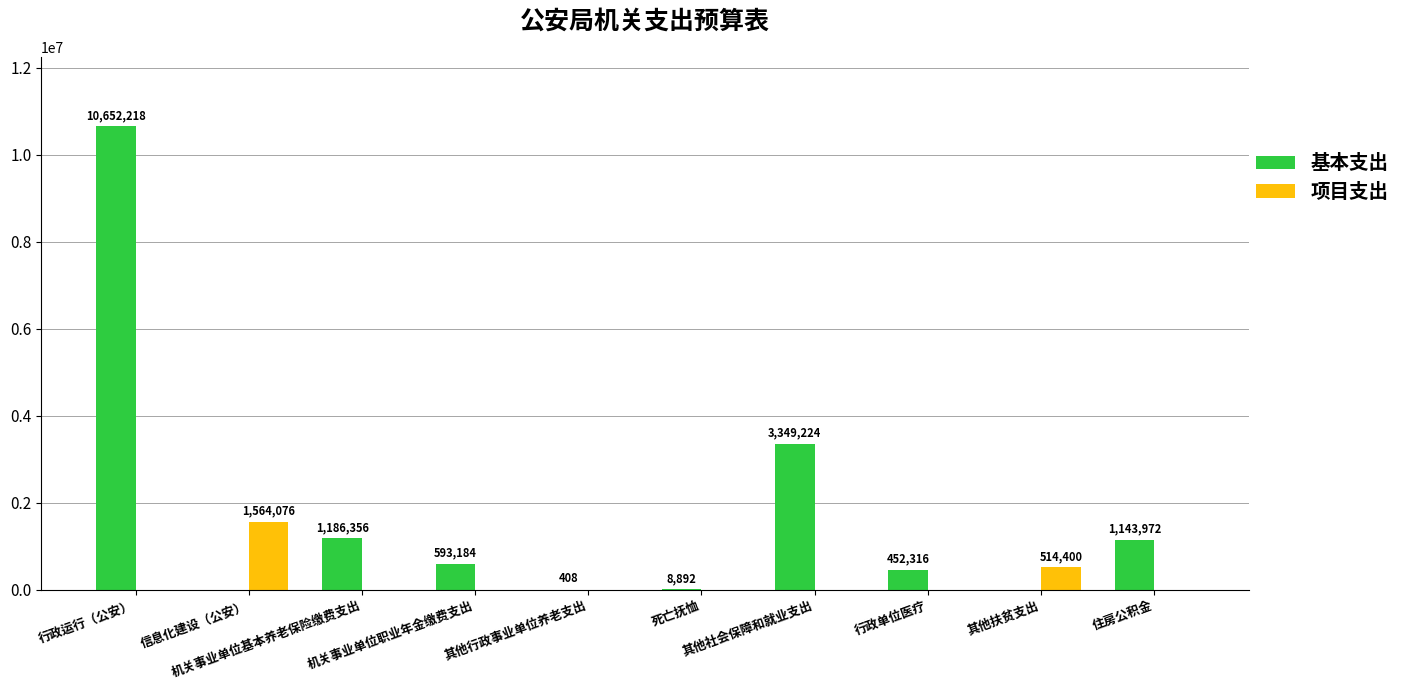

What is the sum of all 基本支出 values?

17386570